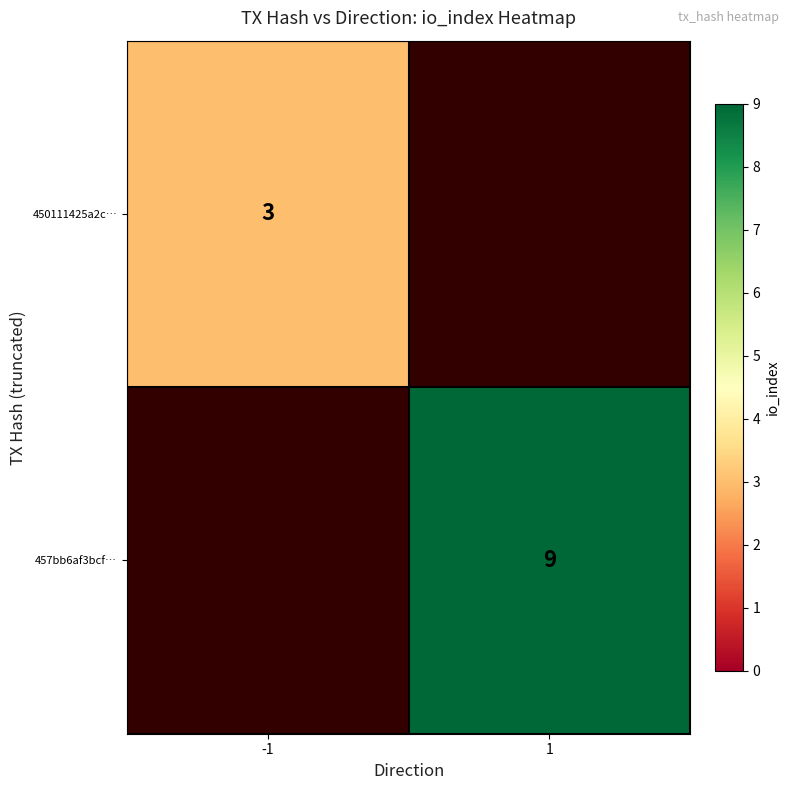

Is it true that 457bb6af3bcf… equals 14 at 1?

False